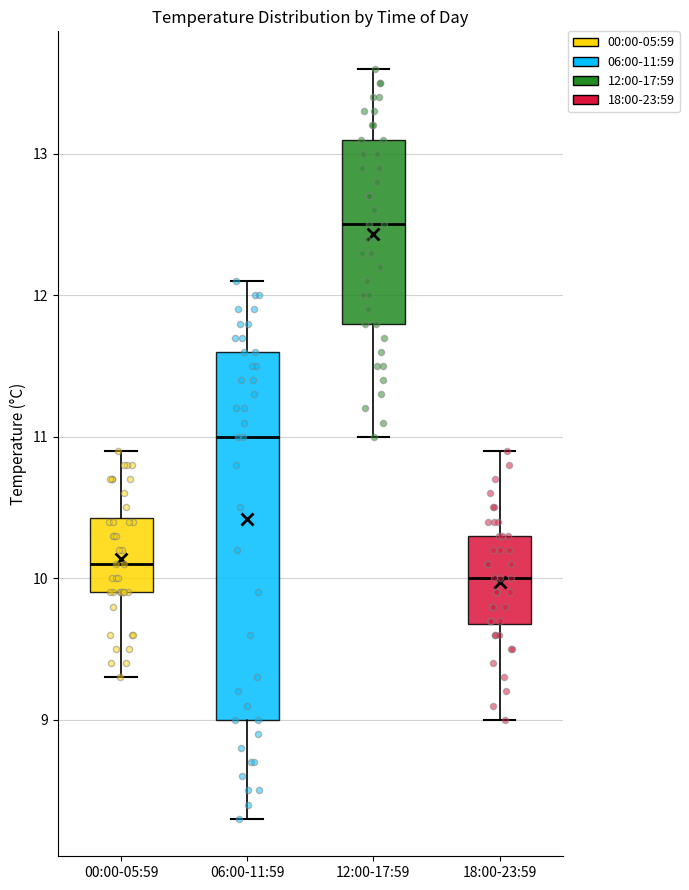

Where does the upper whisker of the box for 06:00-11:59 end on the y-axis? The values are not printed on the chart, so give them approximately, as read against the axis.

12.1